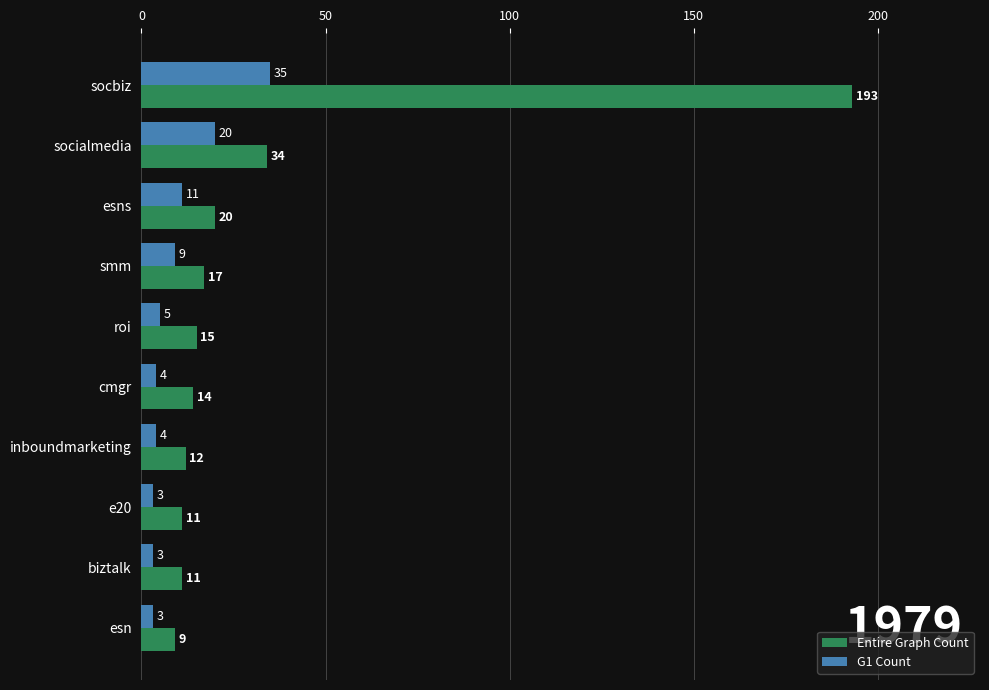

Rank the series by their maximum value, from highest to lowest.

Entire Graph Count, G1 Count